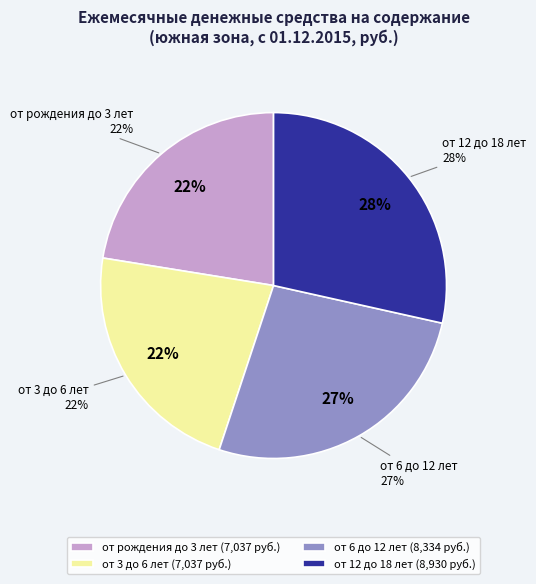

Is it true that от рождения до 3 лет is 30% of the pie?

False